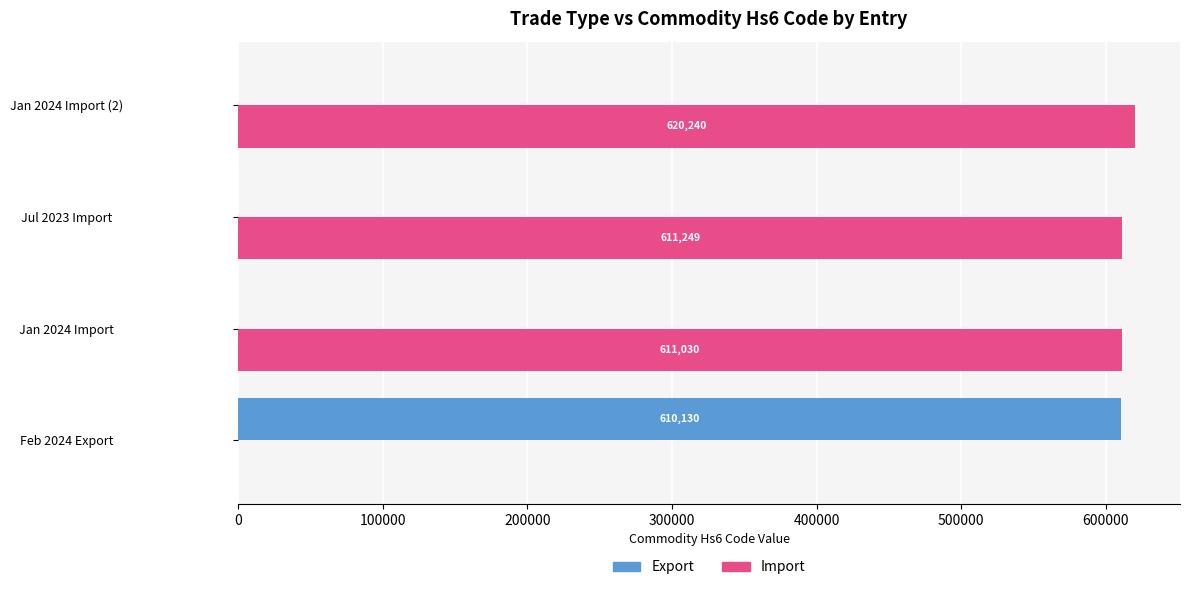

What is the maximum value shown in the chart?

620240